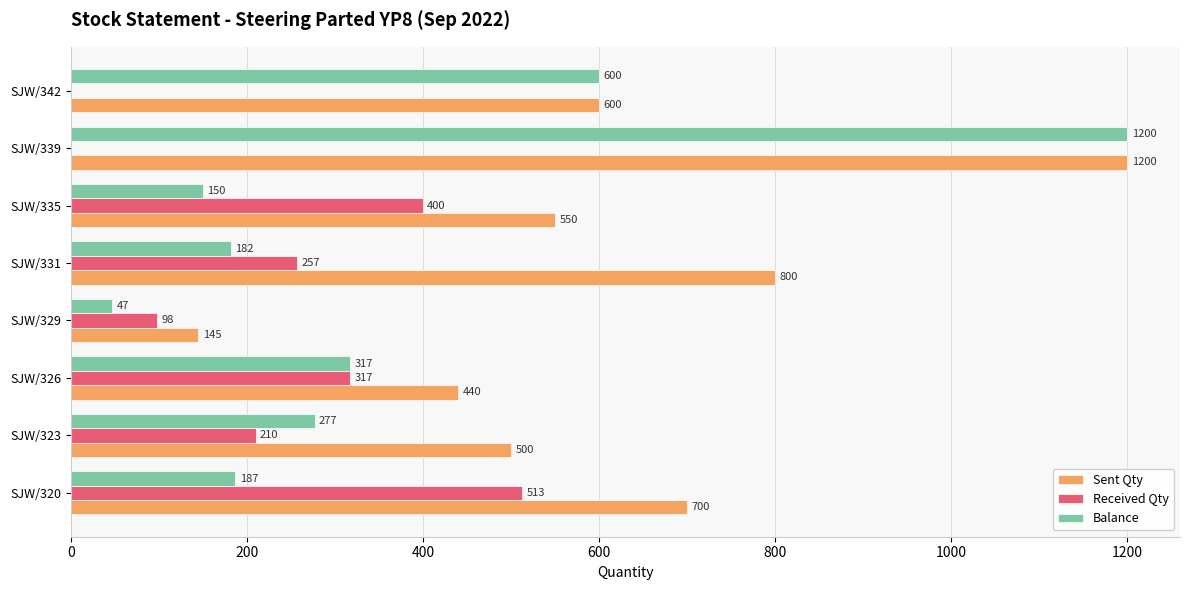

What is the sum of all Received Qty values?

1795